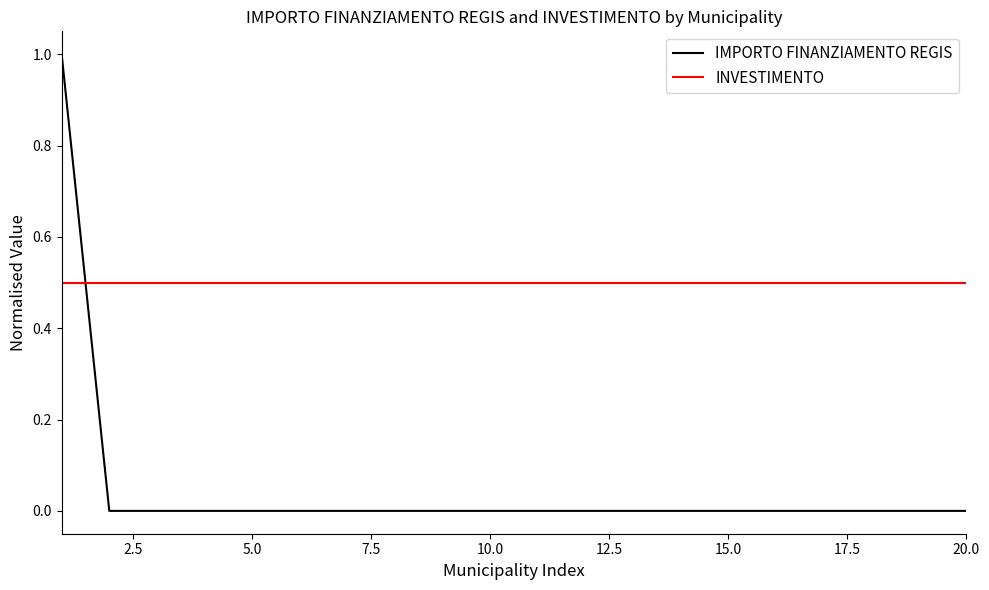

List the series in order of their overall mean, lowest first.

IMPORTO FINANZIAMENTO REGIS, INVESTIMENTO